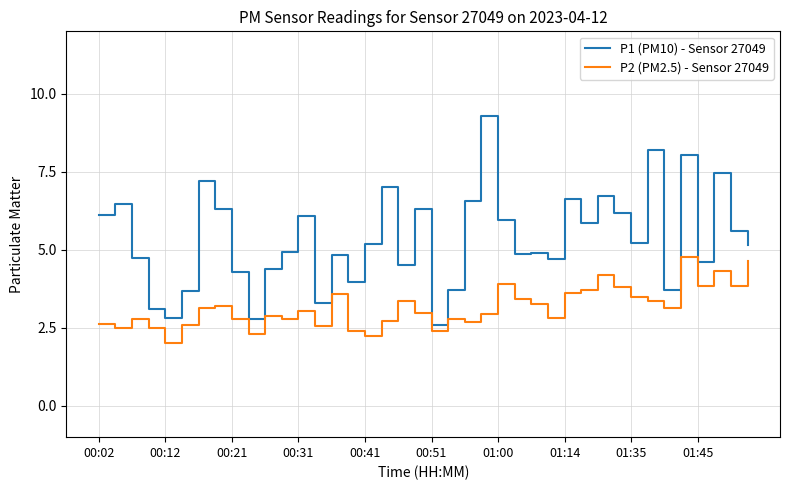

Is this an area chart (filled region under the line)?

No